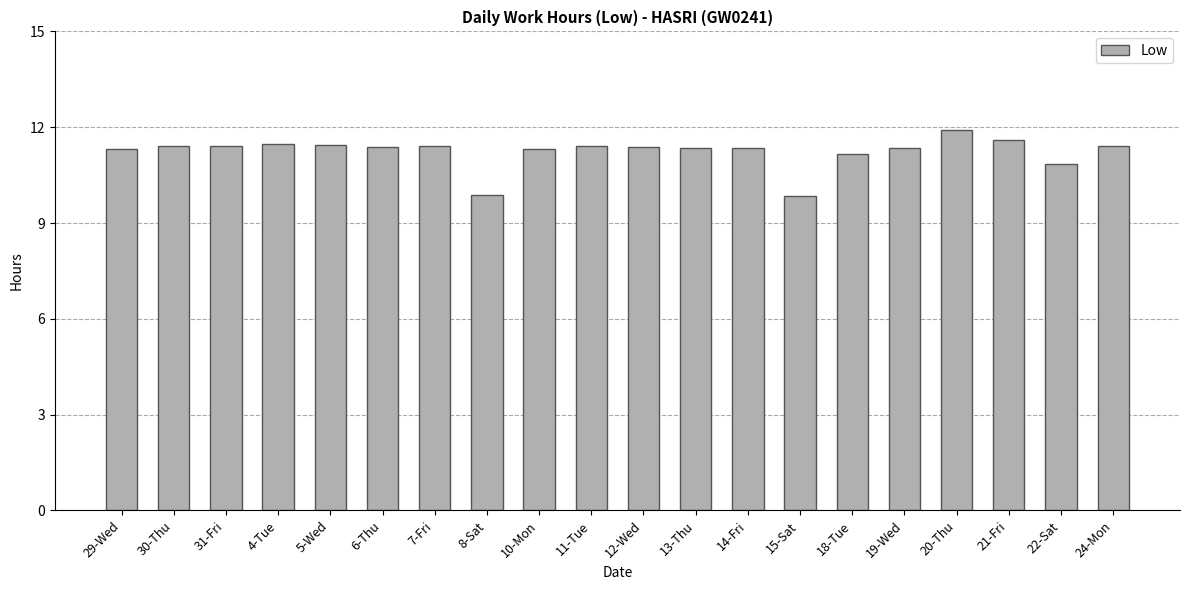

At which category does the chart reach its peak across all series?

20-Thu